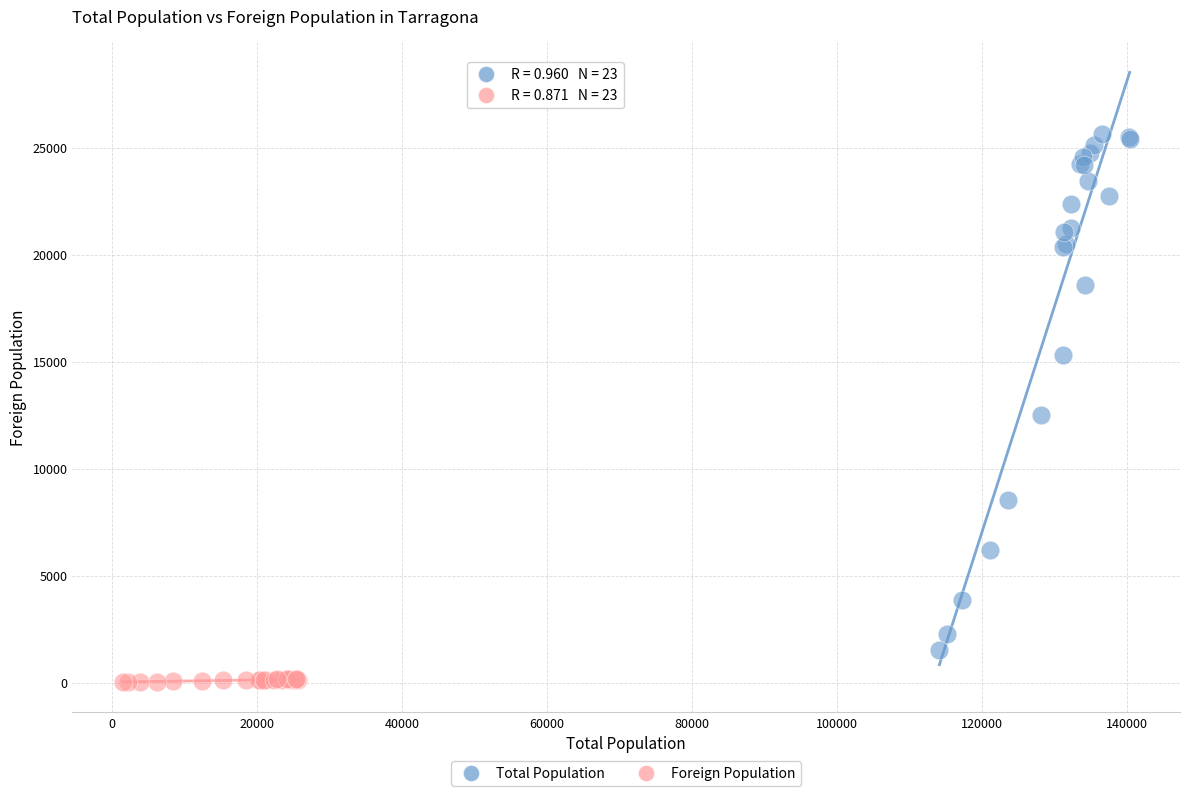

Which series contains the lowest Y value?

Foreign Population